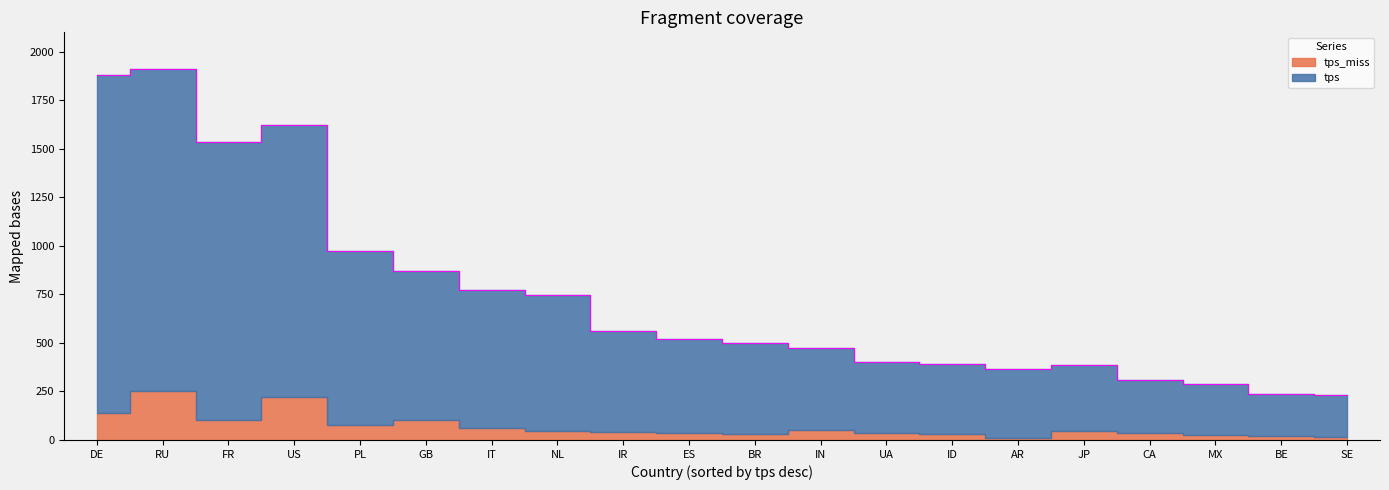

True or false: the data shows 2838.7 at DE.

False